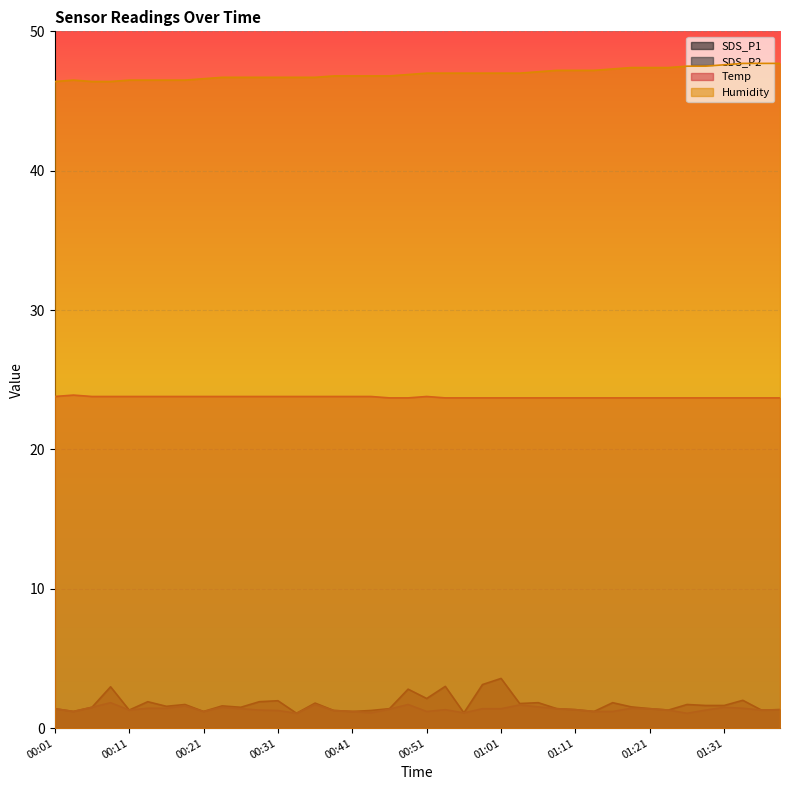

What is the maximum value for SDS_P2?

1.8